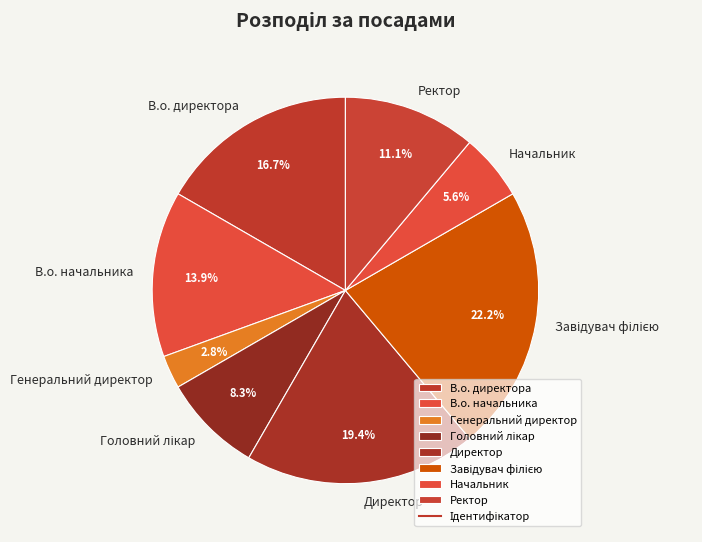

Is it true that В.о. начальника is 8% of the pie?

False